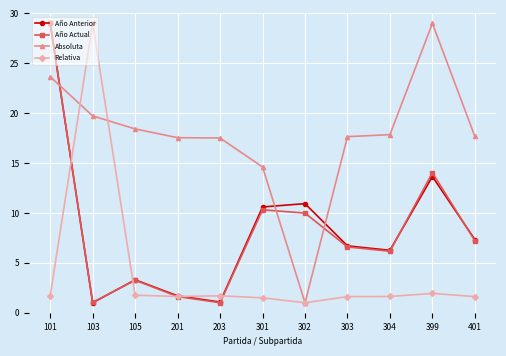

How many lines are shown in the chart?

4